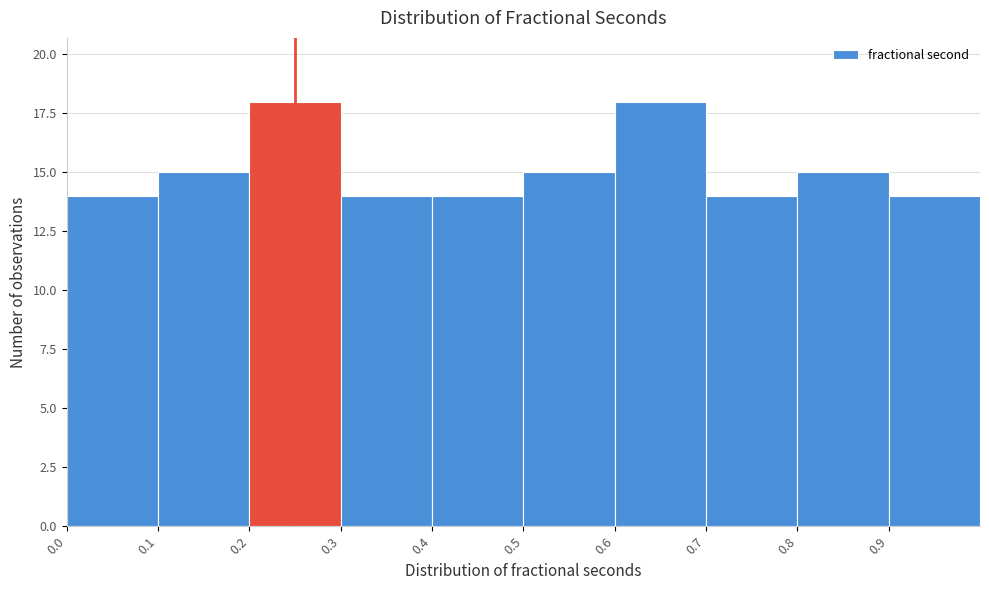

What is the height of the bar covering 0.8 to 0.9 on the x-axis? The values are not printed on the chart, so give them approximately, as read against the axis.

15